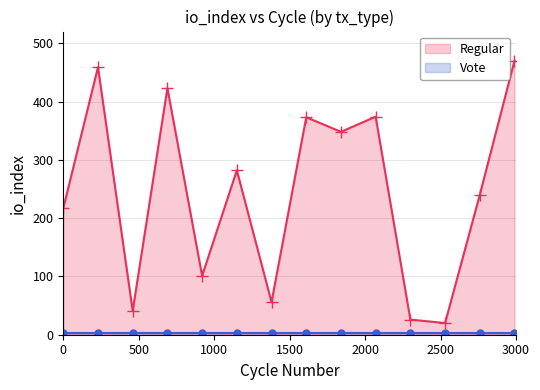

At how many categories does at least one series exceed 167?

9